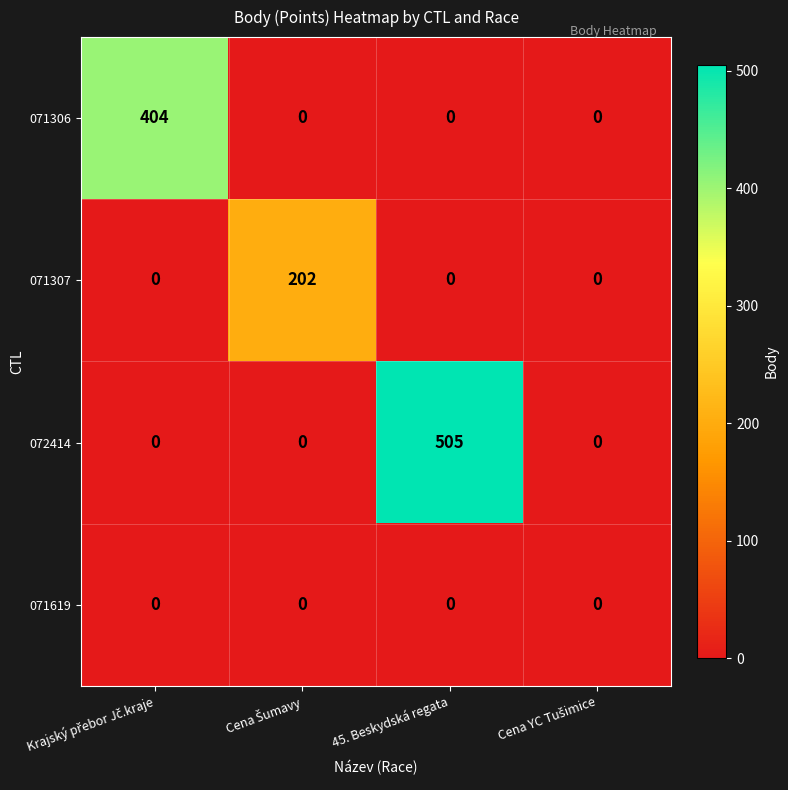

List the series in order of their peak value, highest first.

072414, 071306, 071307, 071619